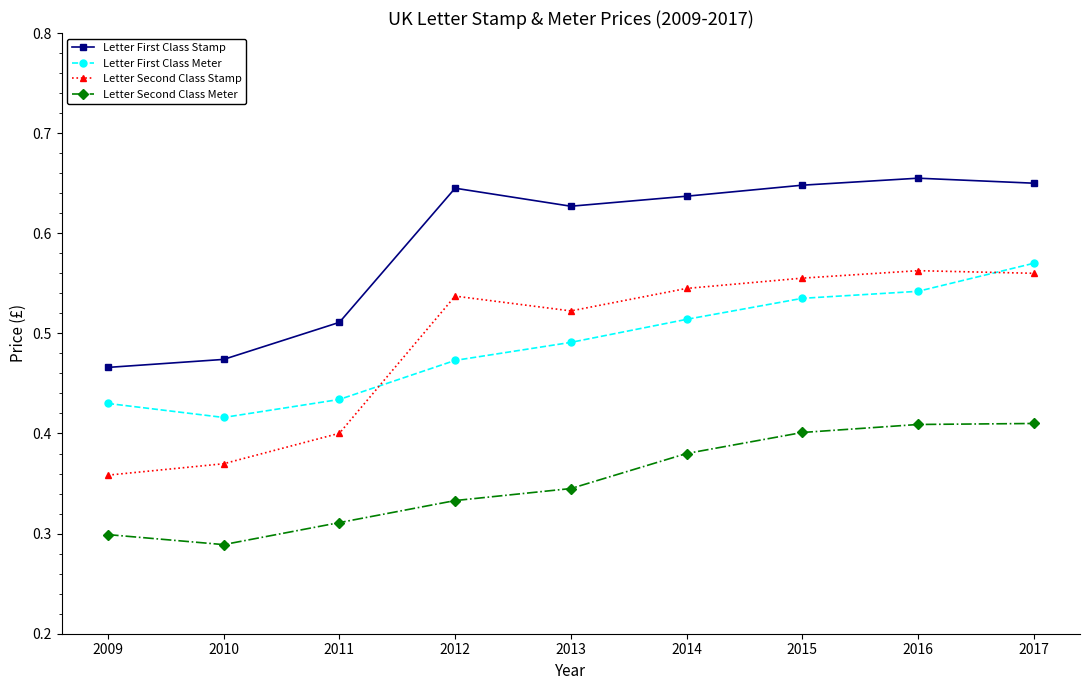

The value of Letter Second Class Meter at 2016 is 0.2. True or false?

False